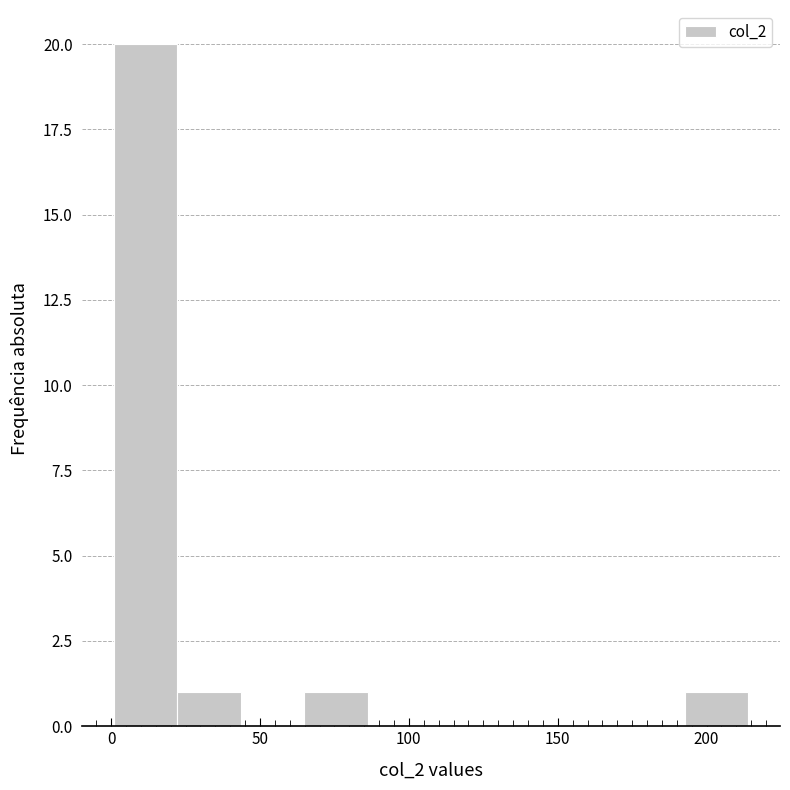

Reading left to right, list every bar in this chart as the range it spans on the x-axis followed by its height. Neither the bar edges nor the heights are printed on the chart, so give them approximately, as read against the axes.

0 to 20: 20
20 to 45: 1
45 to 65: 0
65 to 85: 1
85 to 110: 0
110 to 130: 0
130 to 150: 0
150 to 170: 0
170 to 195: 0
195 to 215: 1